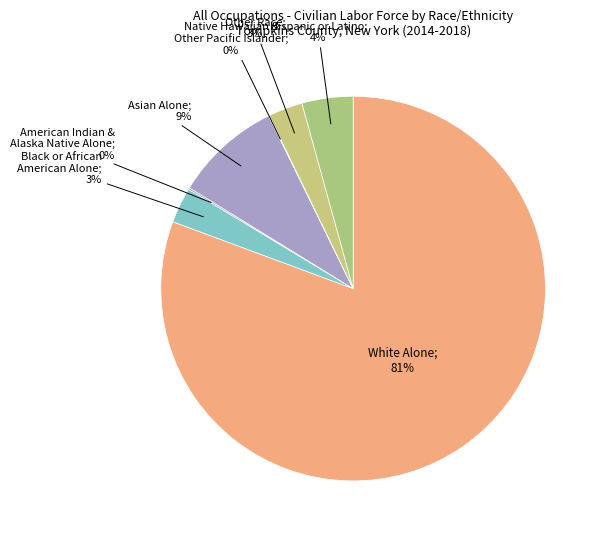

Which slice represents more than half of the pie?

White Alone